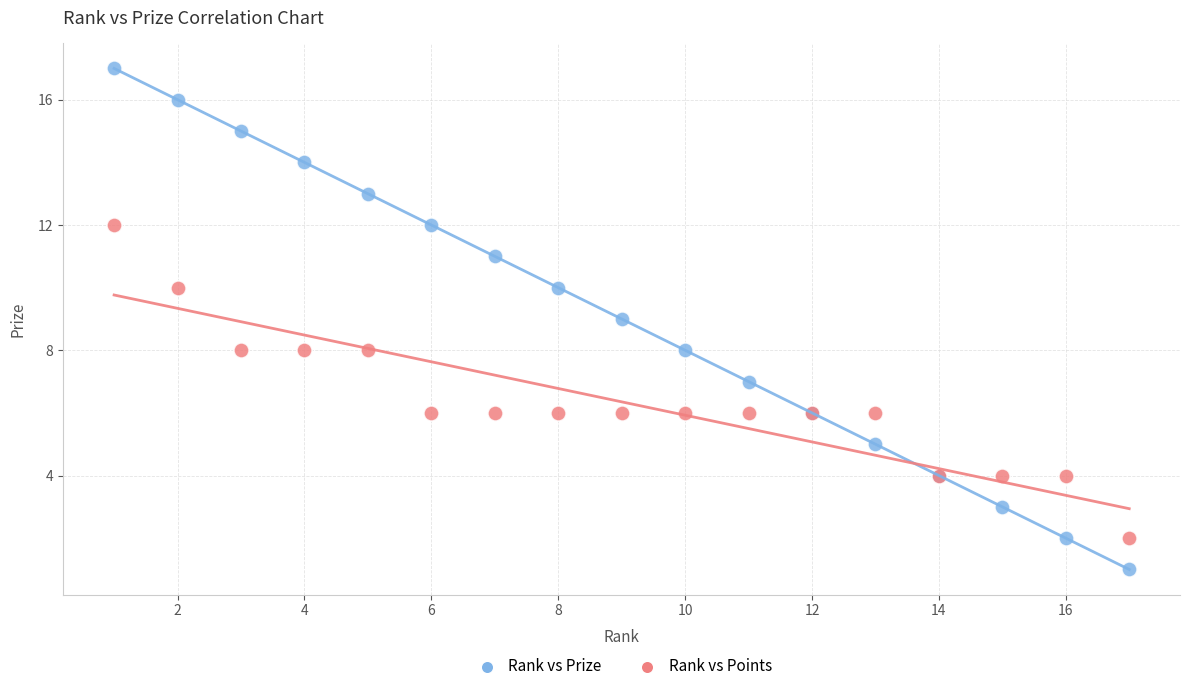

Which series has the largest Y range (max minus min)?

Rank vs Prize